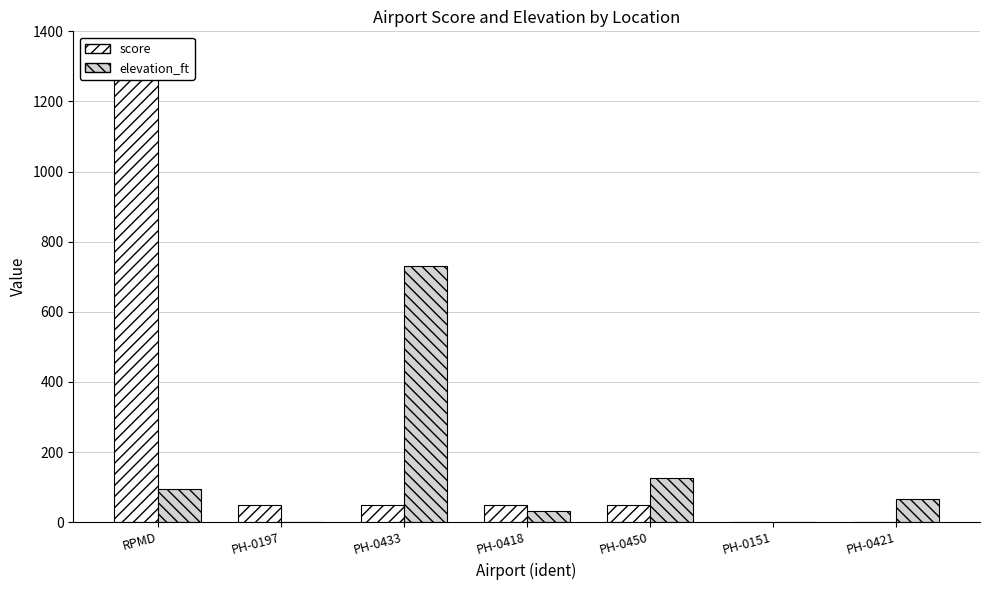

What value does the elevation_ft series have at PH-0433, to the nearest 50?

750